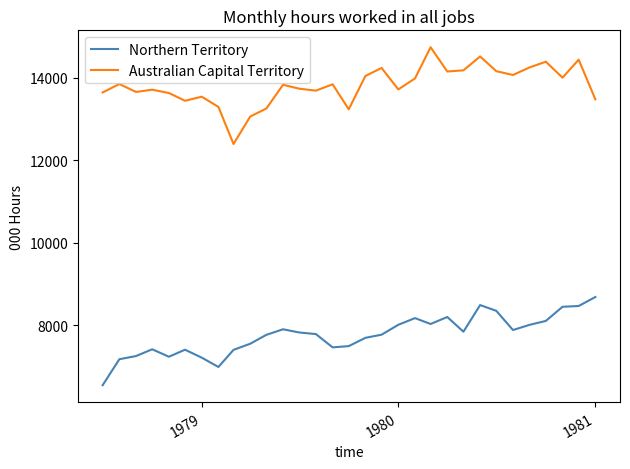

True or false: Northern Territory and Australian Capital Territory intersect in this chart.

False